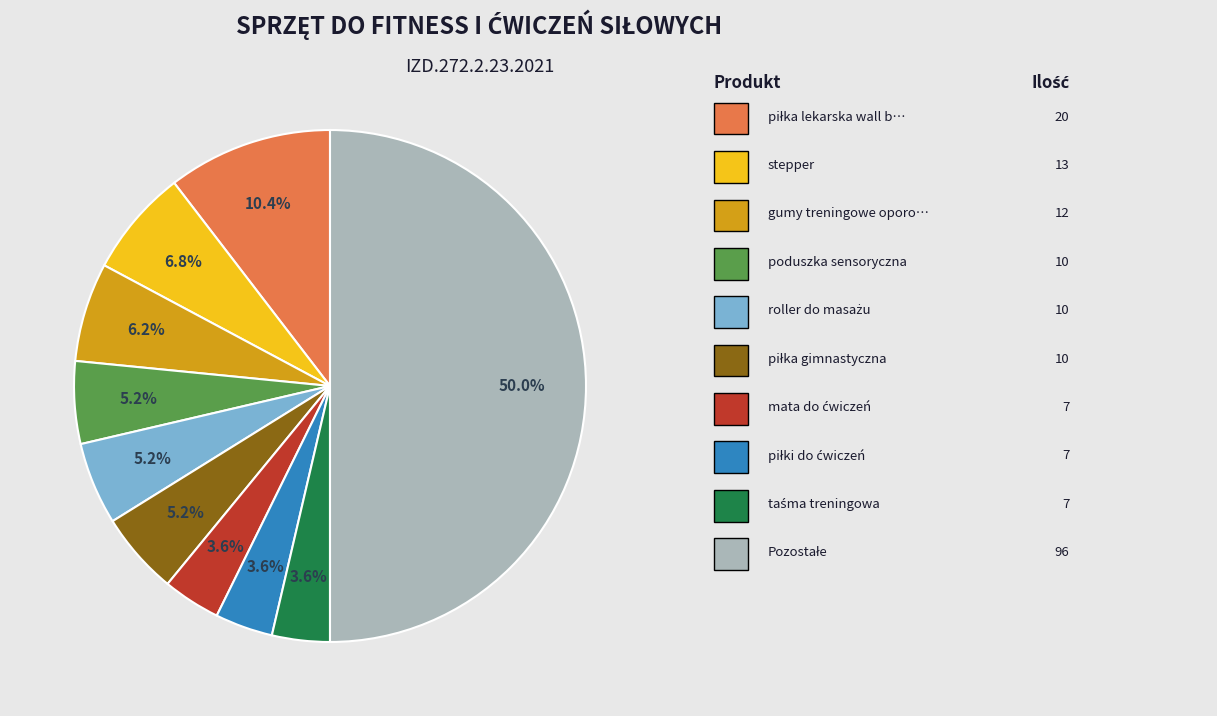

To the nearest percent, what is the difference between the largest and smallest slice percentages?

46%